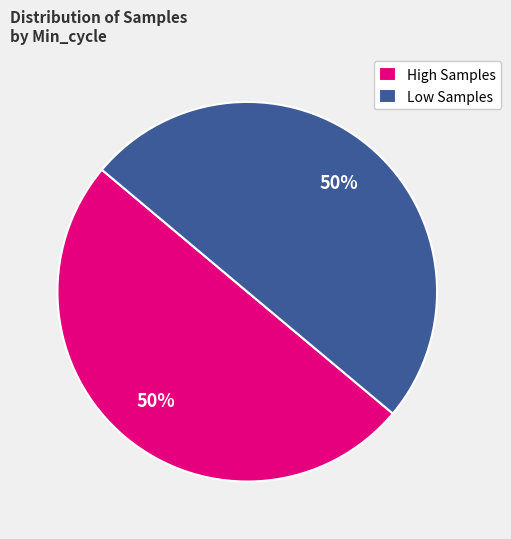

What is the ratio of the value at High Samples to the value at Low Samples?

1.0